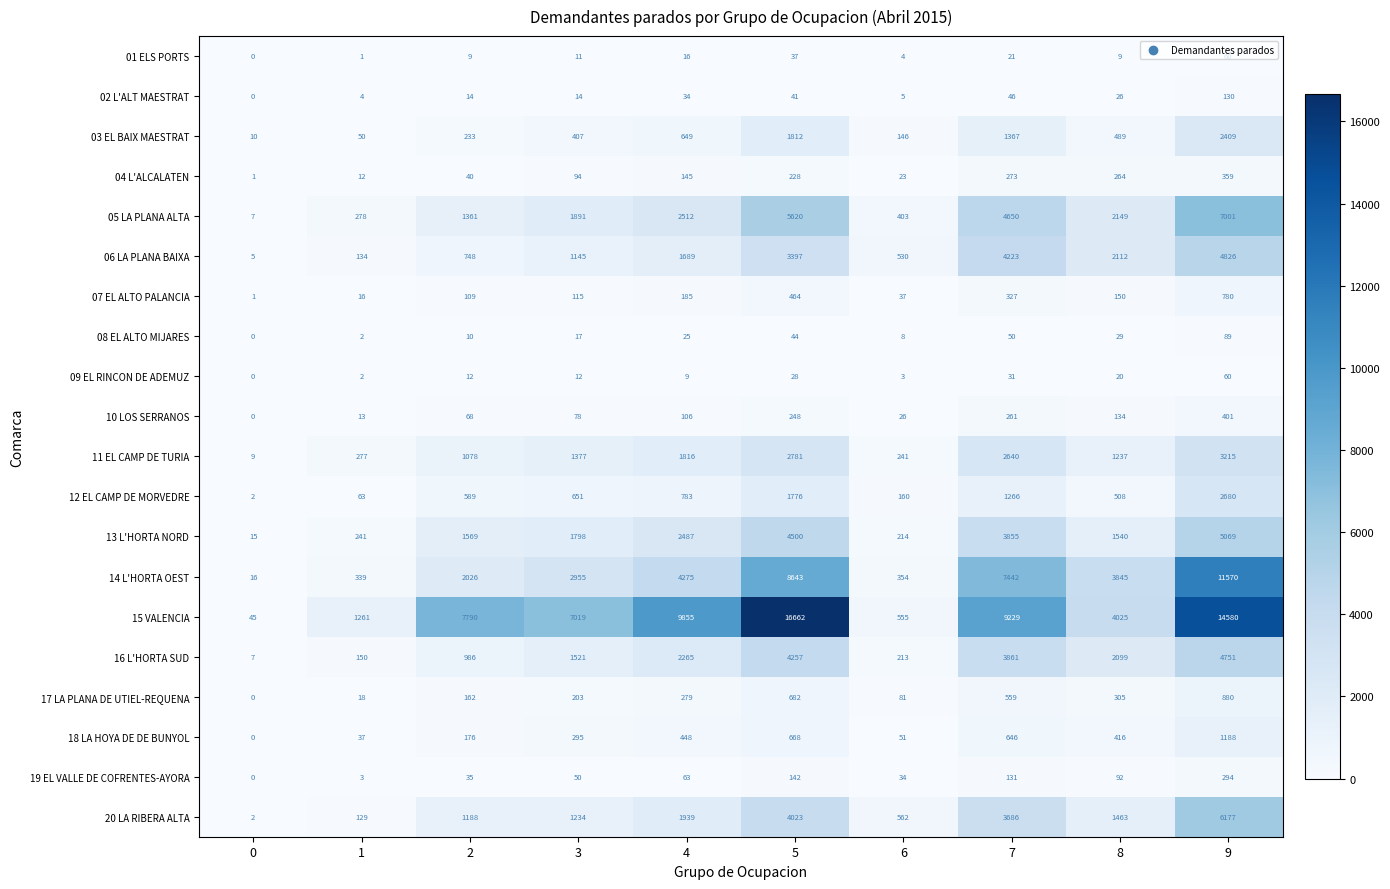

The 04 L'ALCALATEN series shows 216 at 4. True or false?

False